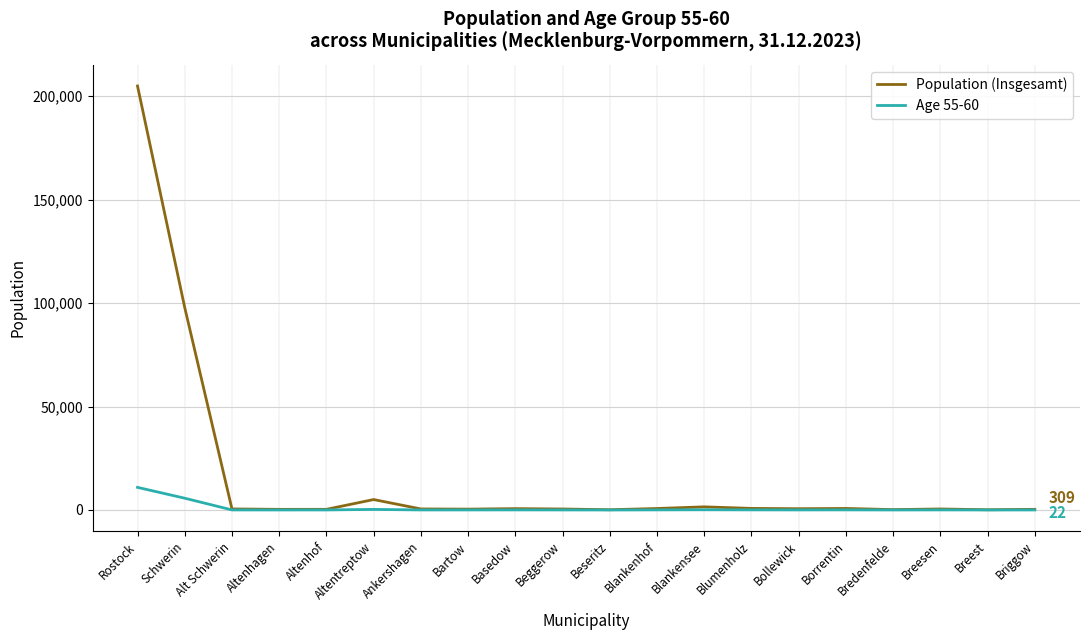

Rank the series by their average value, from lowest to highest.

Age 55-60, Population (Insgesamt)